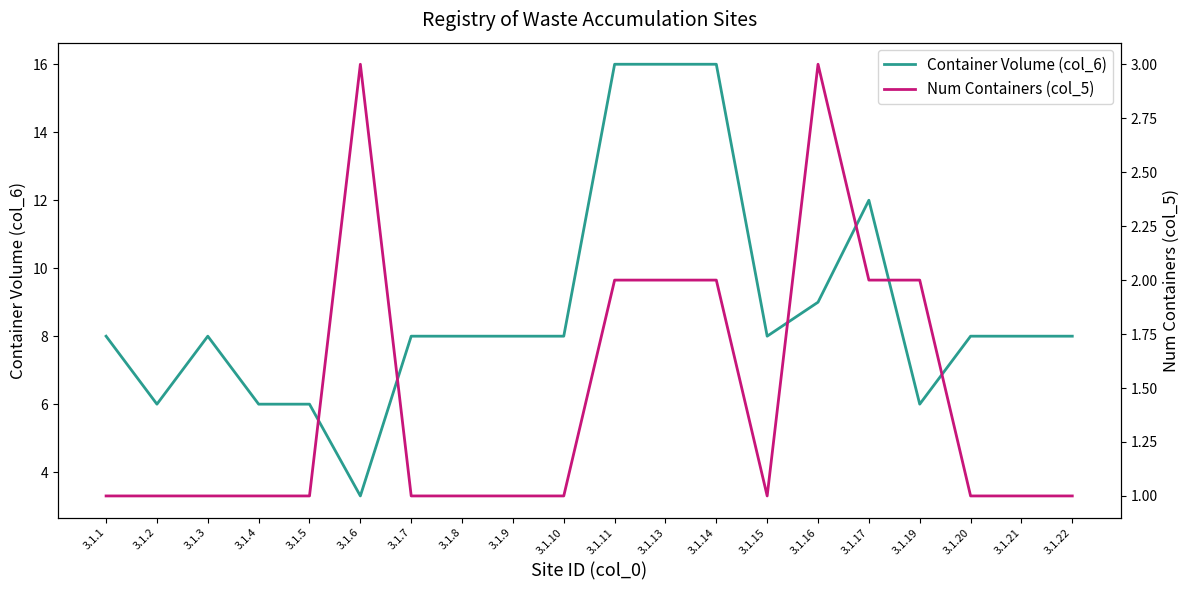

True or false: Container Volume (col_6) has a value of 4.7 at 3.1.10.

False